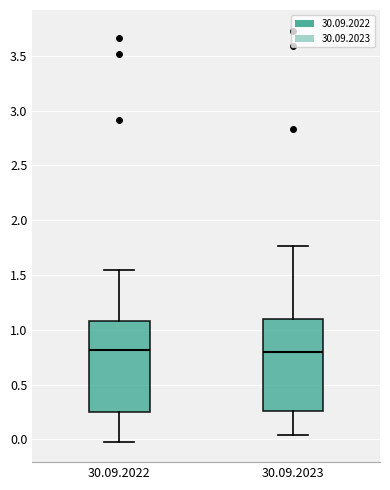

Reading left to right, read every box against the y-axis: the position of its median line, the range the box covers, and the ends of its whiskers. The values are not printed on the chart, so give them approximately, as read against the axis.

30.09.2022: median 0.80, box 0.25 to 1.10, whiskers 0.00 to 1.55
30.09.2023: median 0.80, box 0.25 to 1.10, whiskers 0.05 to 1.75